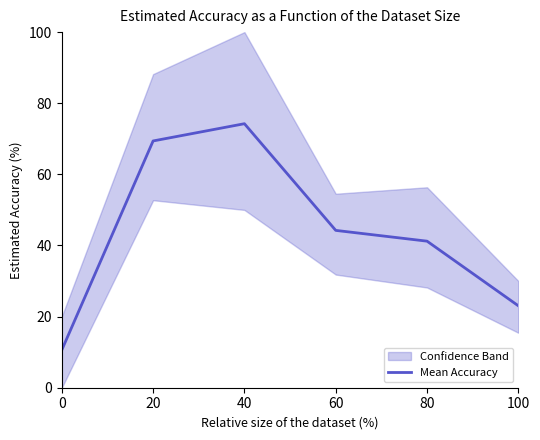

Reading left to right, extract all data points from this chart.

0=10.6	20=69.4	40=74.2	60=44.2	80=41.2	100=23.0